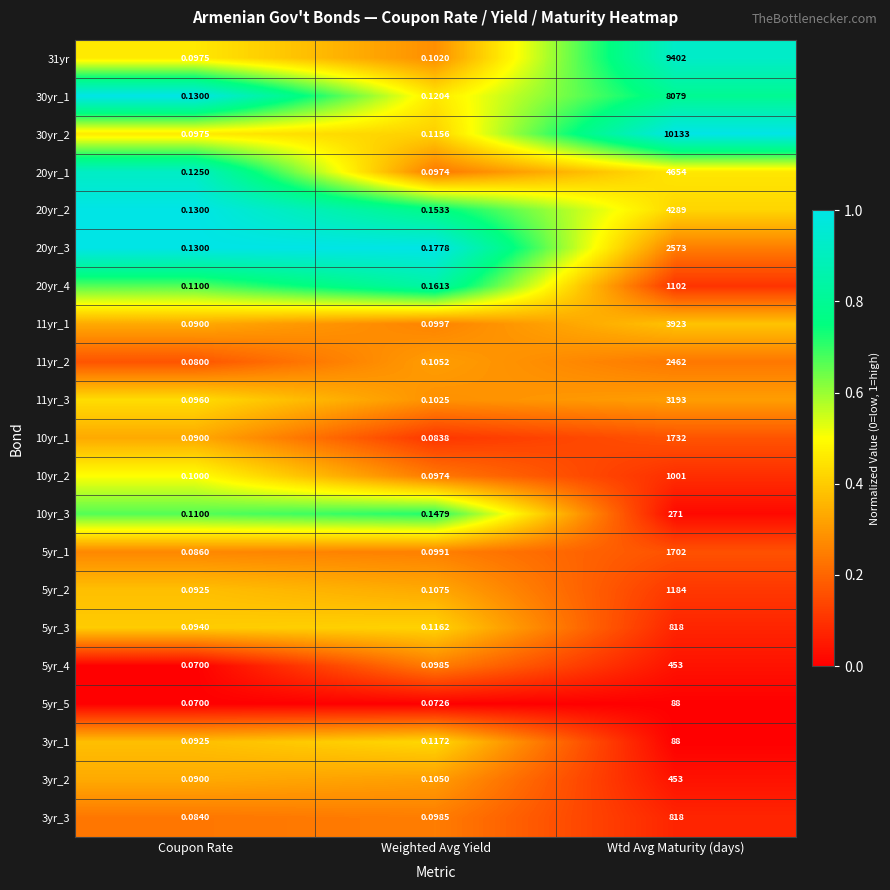

Where is 5yr_5 nearest to the value 44?

Weighted Avg Yield